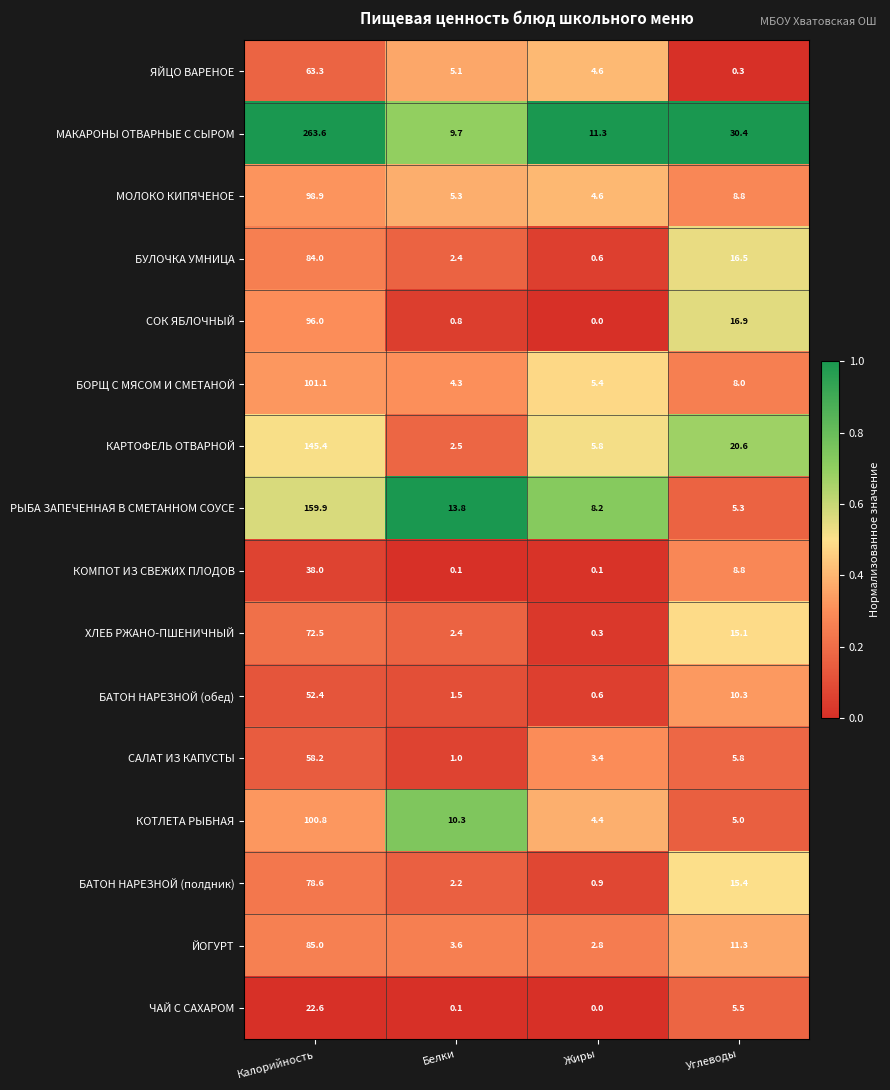

The ЧАЙ С САХАРОМ series shows 8.8 at Углеводы. True or false?

False